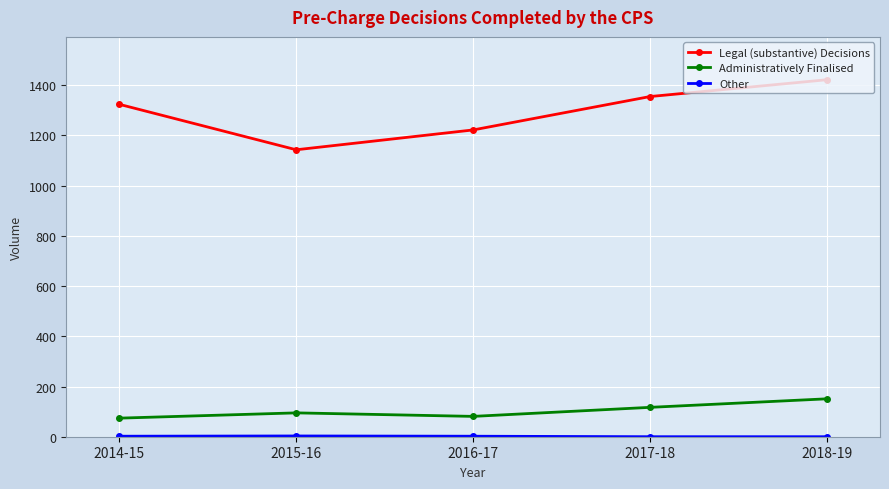

Where is the first local minimum for Administratively Finalised?

2016-17